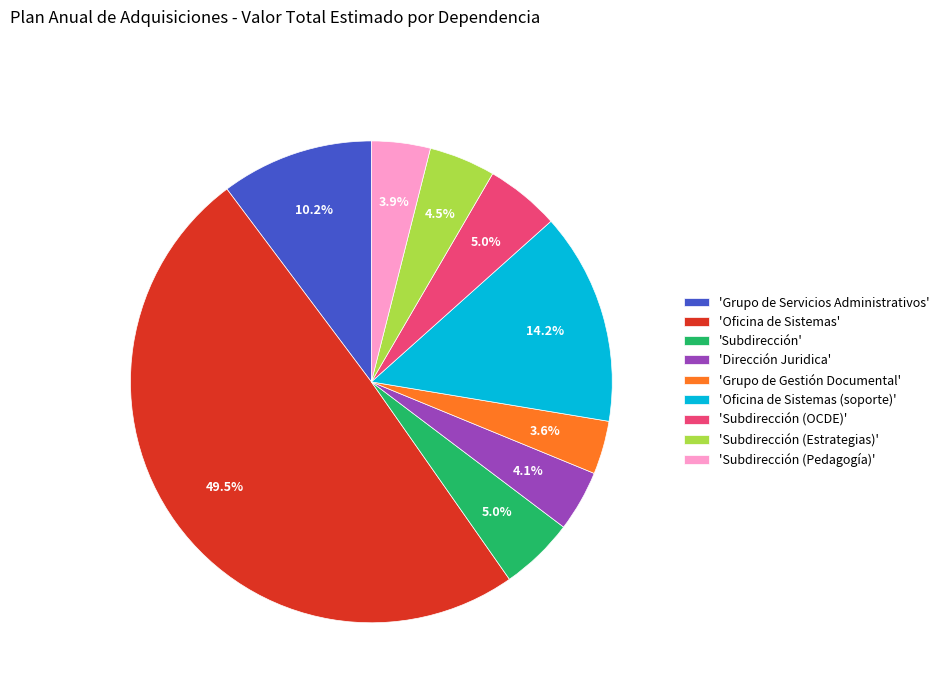

Combined, do 'Grupo de Gestión Documental' and 'Subdirección (OCDE)' account for over 50%?

No